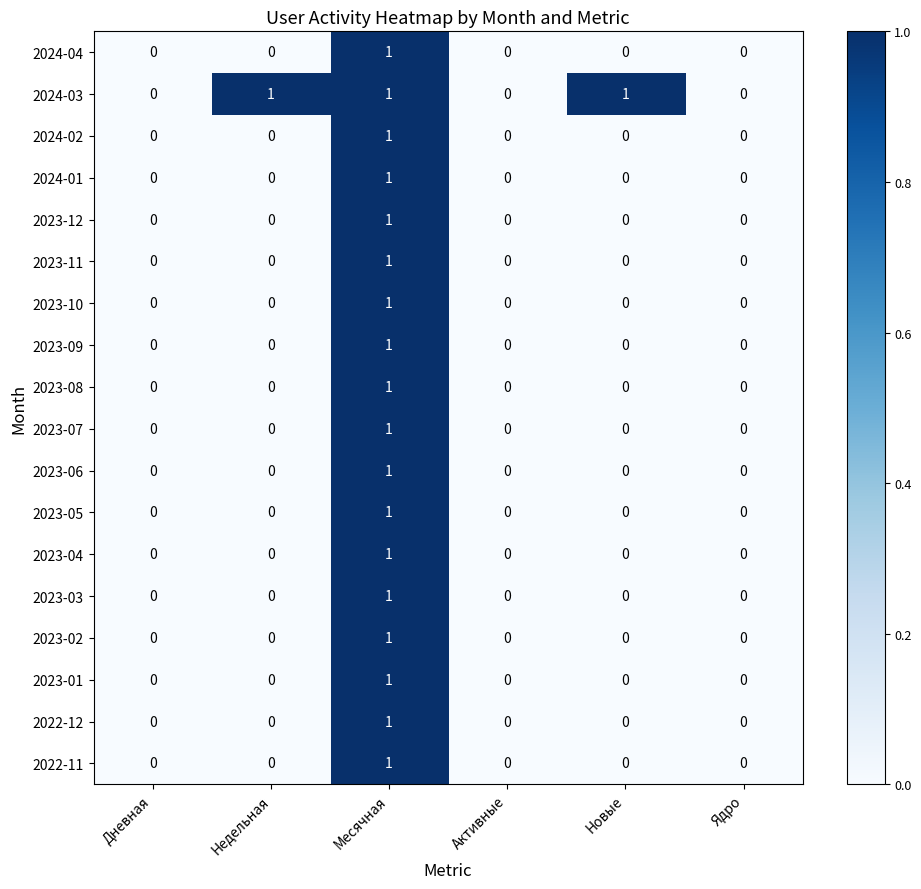

Between Дневная and Недельная, which series saw the biggest shift?

2024-03